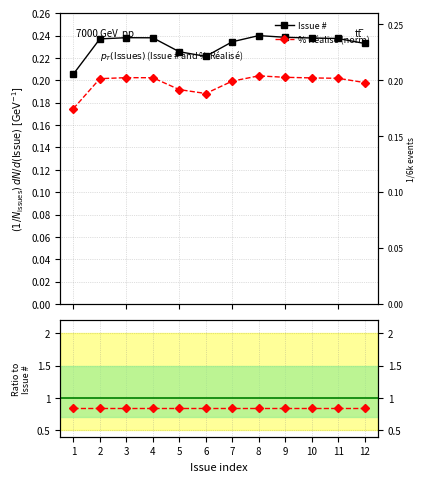

How many lines are shown in the chart?

3